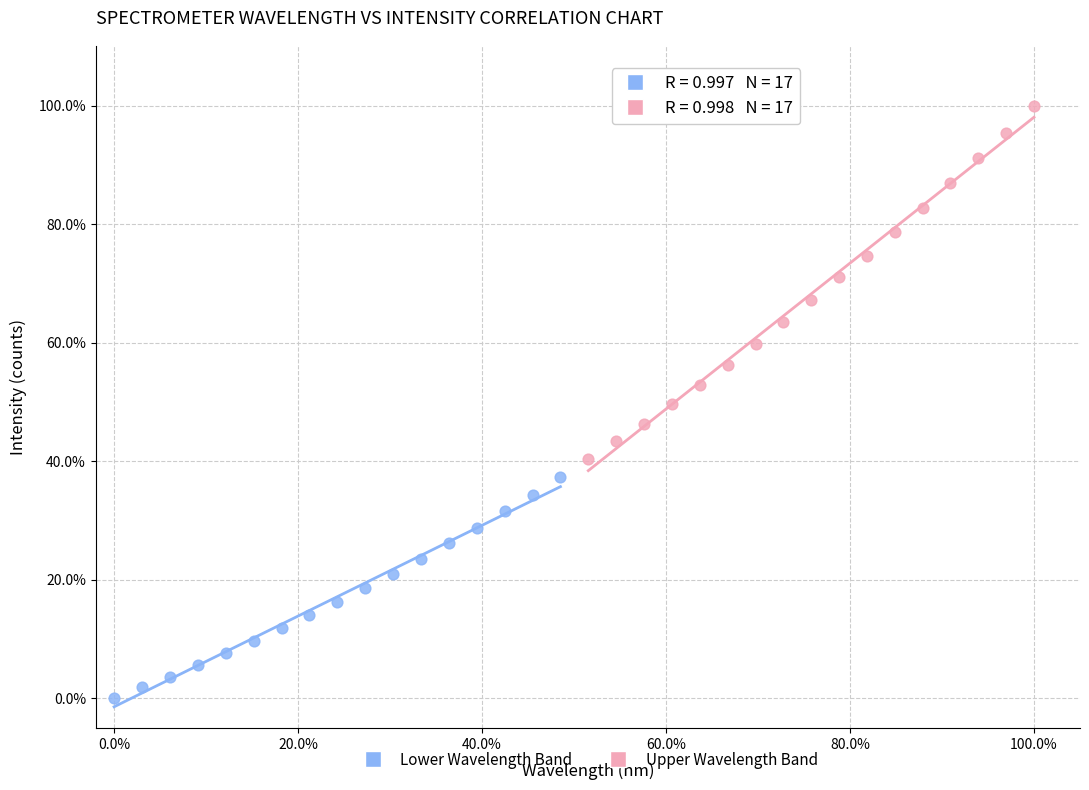

What are all the series names shown in the legend?

Lower Wavelength Band, Upper Wavelength Band